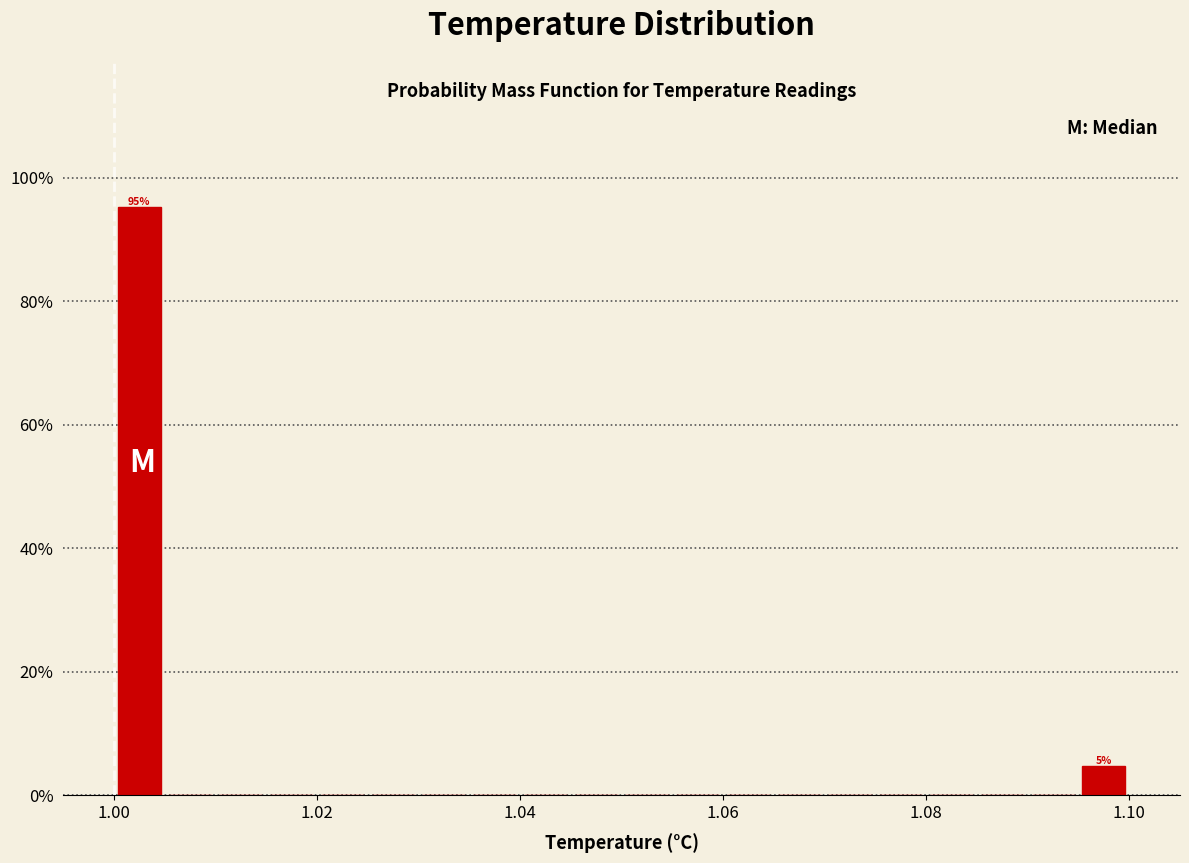

Around what value on the x-axis is the tallest bar? Give the approximate position of its centre, as read against the axis.

1.002